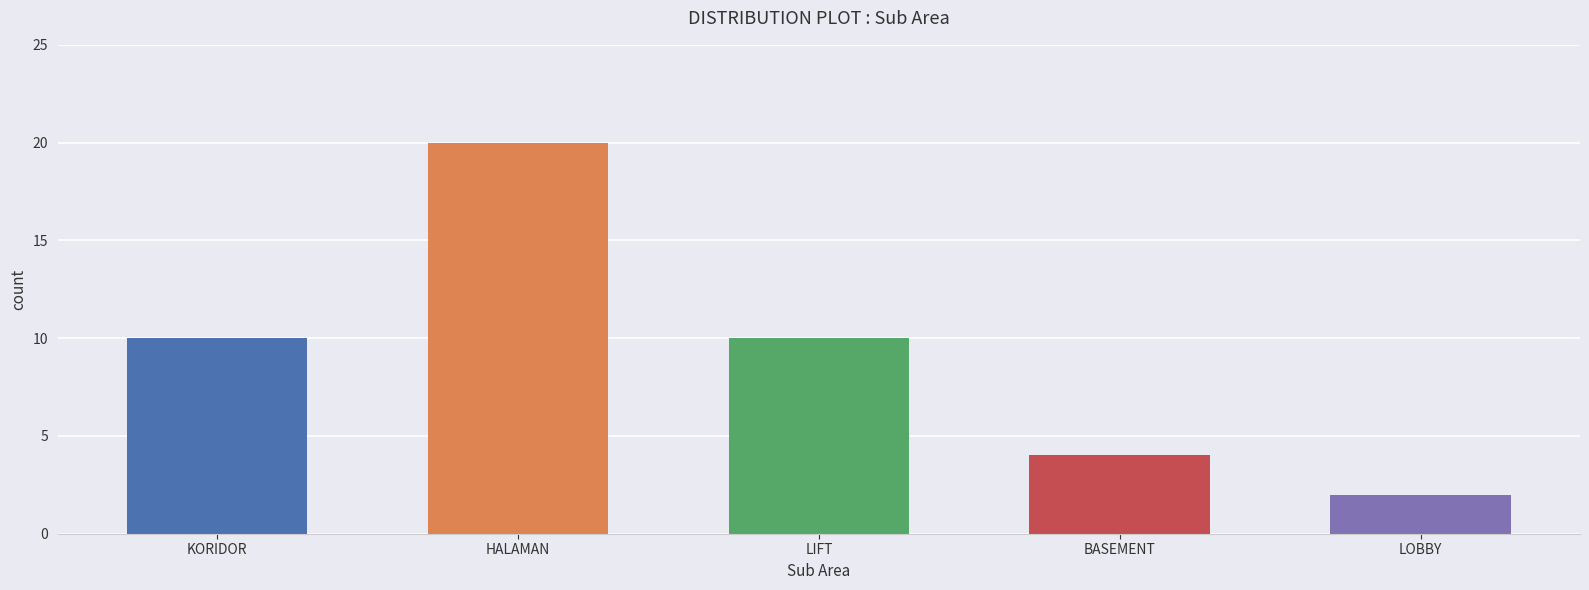

What is the sum of all values?

46